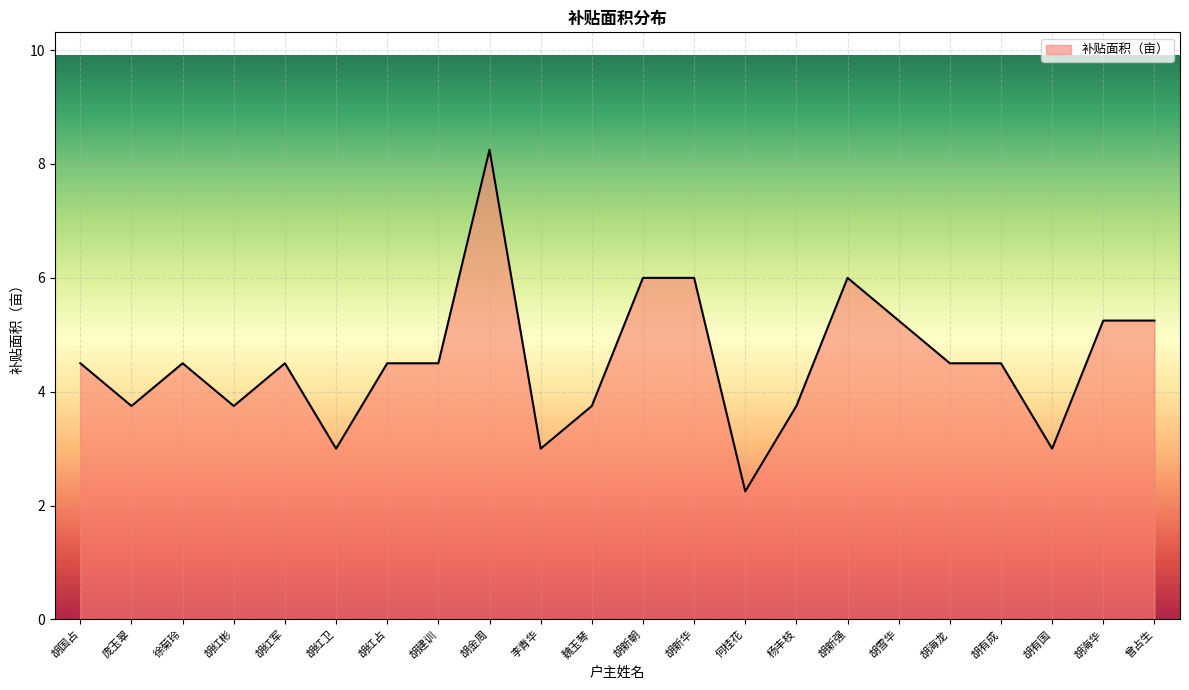

What is the average value?

4.5